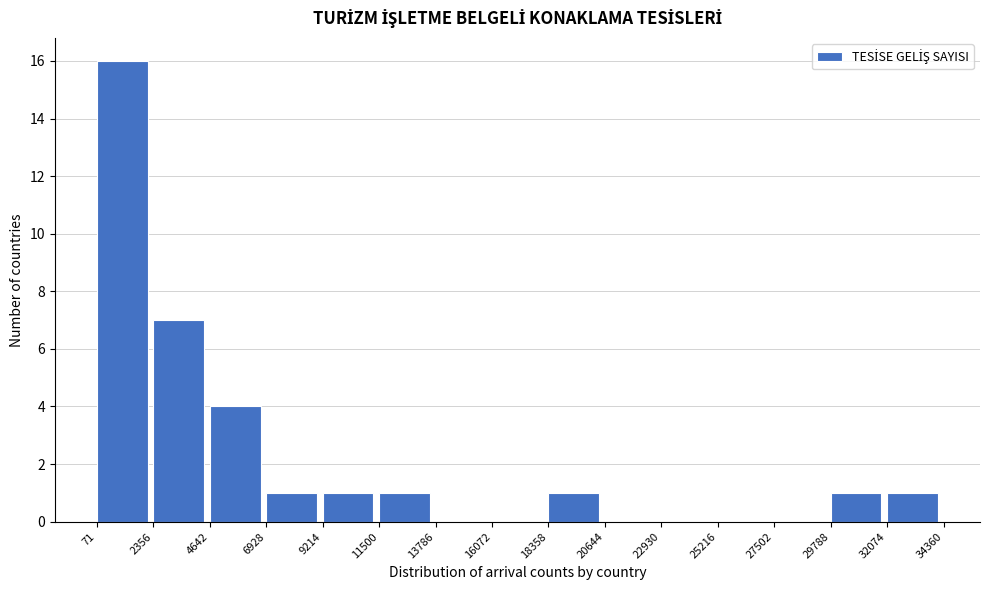

Reading left to right, list every bar in this chart as the range it spans on the x-axis followed by its height. The values are not printed on the chart, so give them approximately, as read against the axis.

71 to 2356: 16
2356 to 4642: 7
4642 to 6928: 4
6928 to 9214: 1
9214 to 11500: 1
11500 to 13786: 1
13786 to 16072: 0
16072 to 18358: 0
18358 to 20644: 1
20644 to 22930: 0
22930 to 25216: 0
25216 to 27502: 0
27502 to 29788: 0
29788 to 32074: 1
32074 to 34360: 1